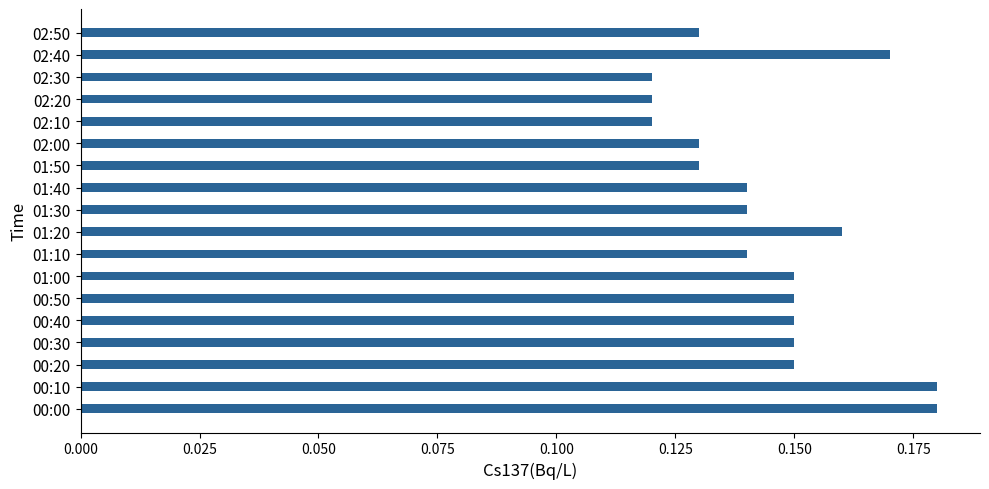

The chart shows a value of 0.3 at 00:30. True or false?

False